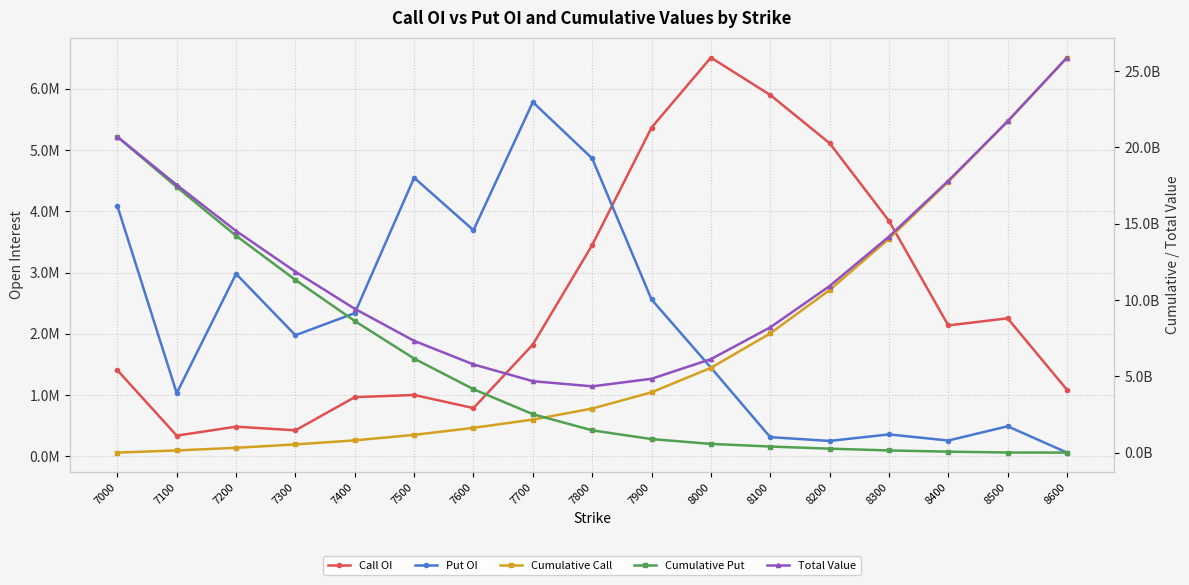

The value of Cumulative Call at 7700 is 2162190000. True or false?

True